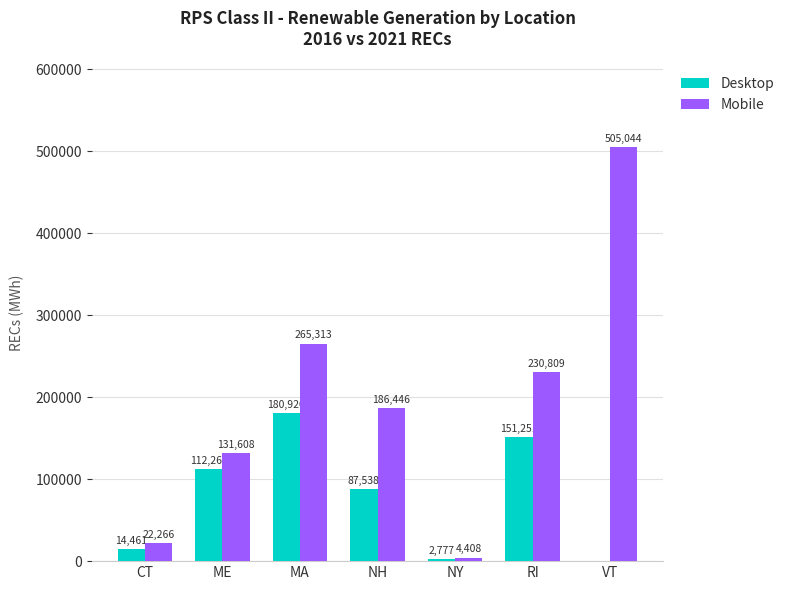

What are all the series names shown in the legend?

Desktop, Mobile